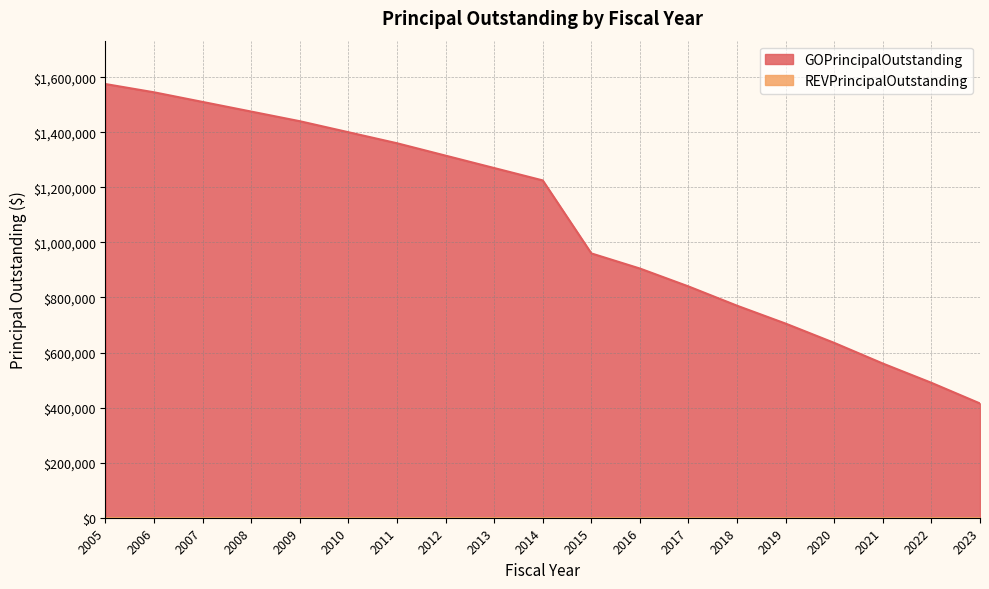

What is the ratio of the value at 2011 to the value at 2023?

3.3